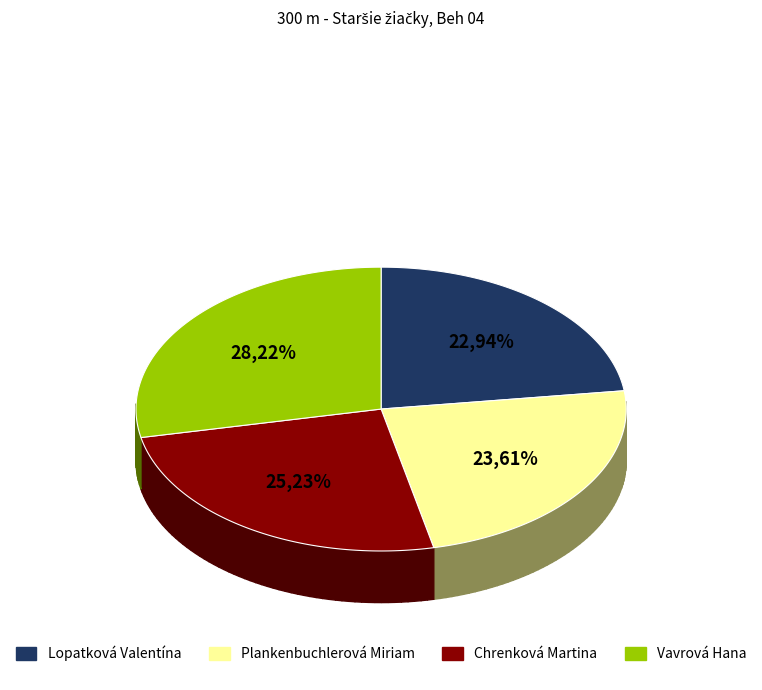

To the nearest percent, what percentage of the pie is Lopatková Valentína?

23%